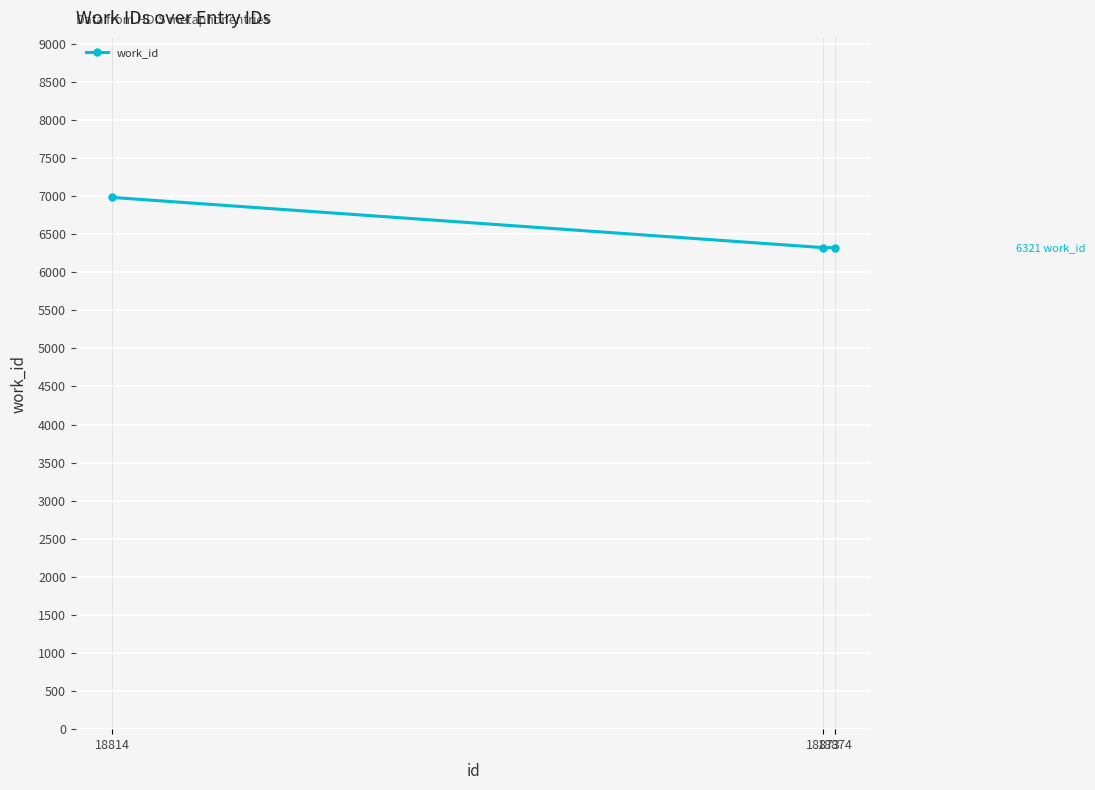

What is the ratio of the value at 18873 to the value at 18874?

1.0